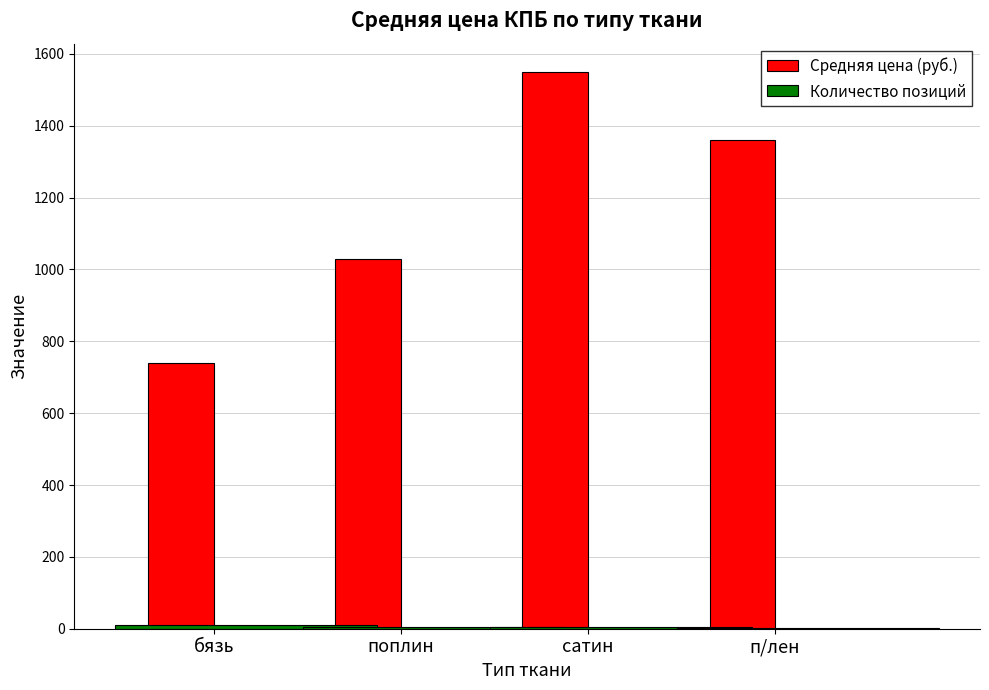

How many values in the Средняя цена (руб.) series exceed 1360?

1